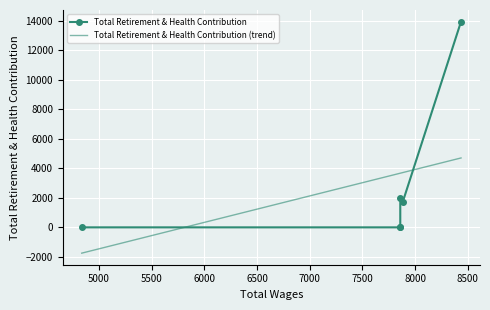

At which category does the data reach its first local valley?

7883.0